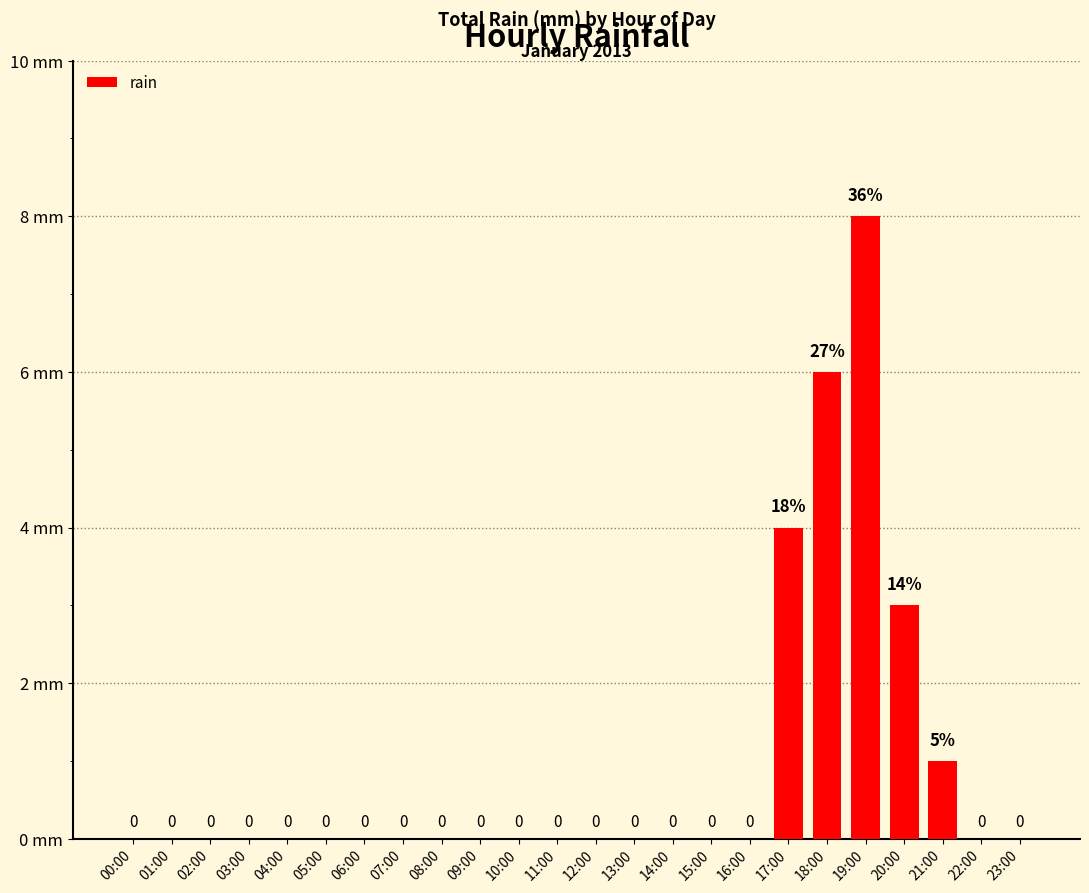

Between 21:00 and 07:00, which is larger?

21:00